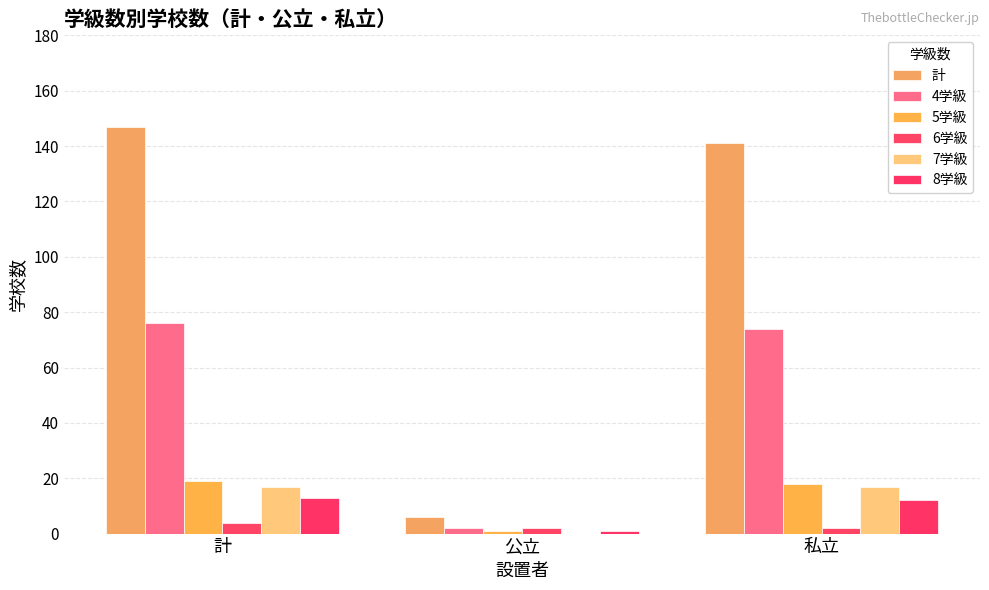

What is the value of the 8学級 bar at the 2nd from the left?

1